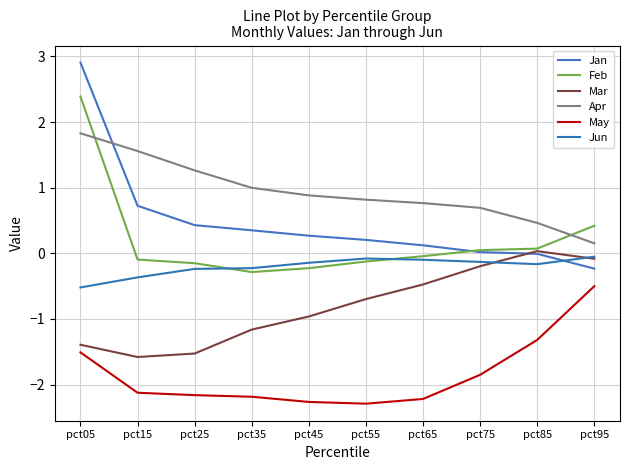

Rank the series by their maximum value, from highest to lowest.

Jan, Feb, Apr, Mar, Jun, May